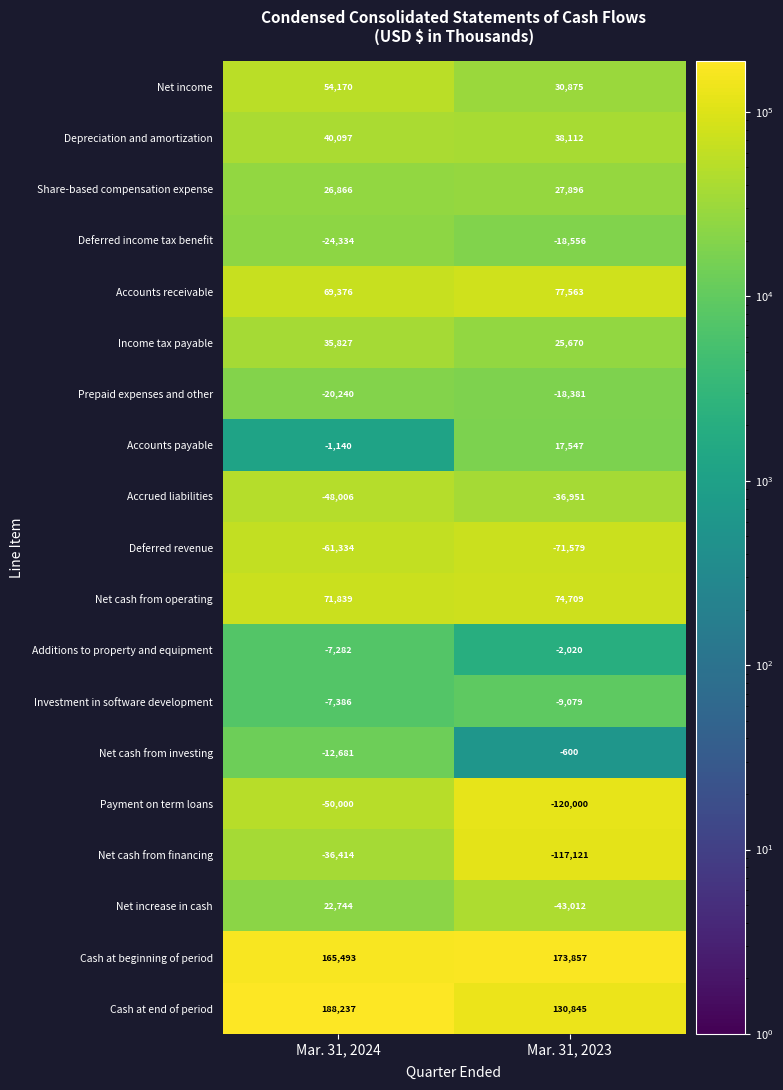

Which category has the highest value across all series?

Mar. 31, 2024